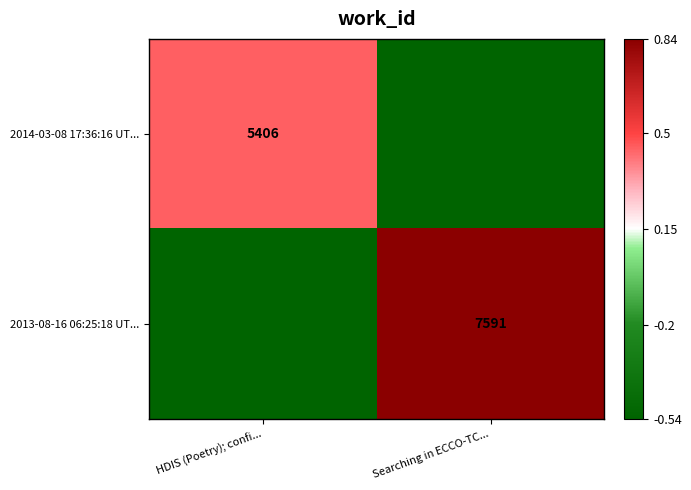

Count the 2014-03-08 17:36:16 UT... values in the range 0 to 1.

1